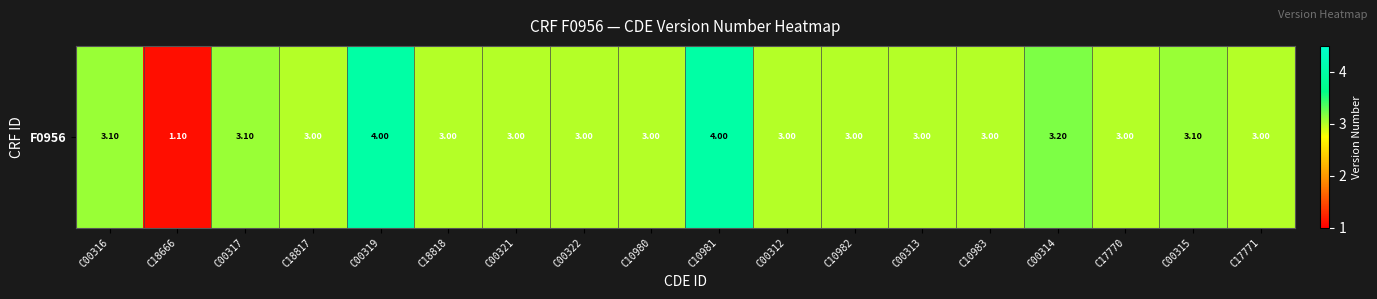

Between C00314 and C18818, which is larger?

C00314